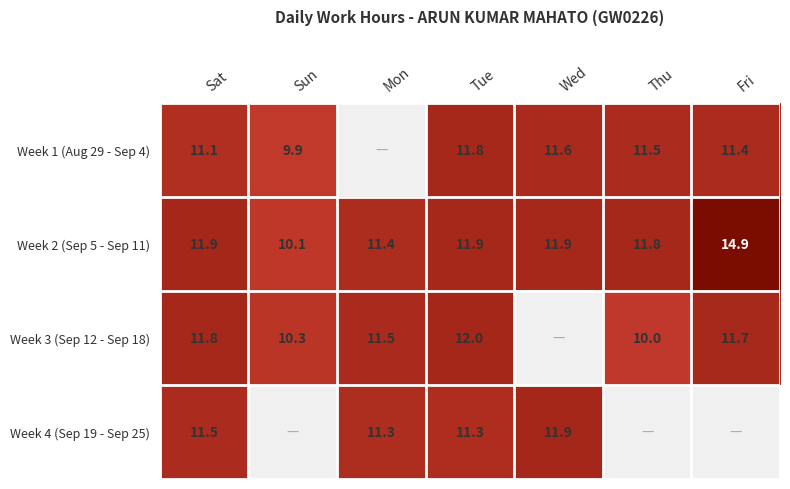

True or false: Week 2 (Sep 5 - Sep 11) has a value of 11.9 at Sat.

True